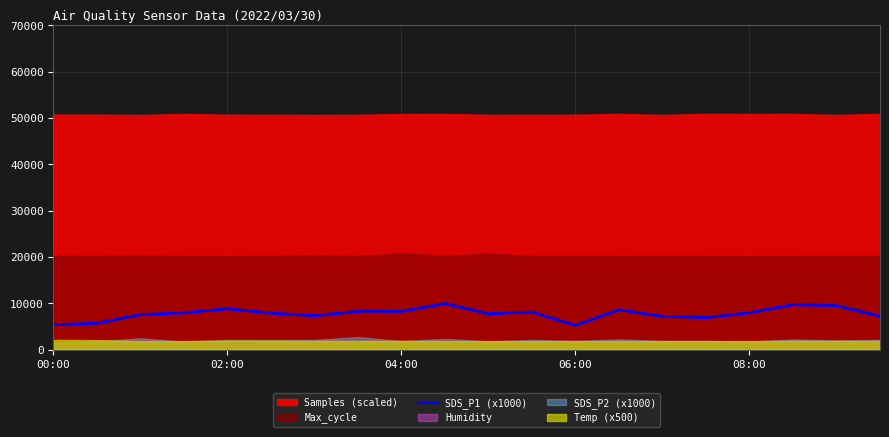

Reading right to left, extract all data points from this chart.

7230.0	9530.0	9700.0	7970.0	6930.0	7200.0	8630.0	5270.0	8130.0	7770.0	9970.0	8270.0	8300.0	7330.0	7900.0	8830.0	7970.0	7570.0	5700.0	5400.0